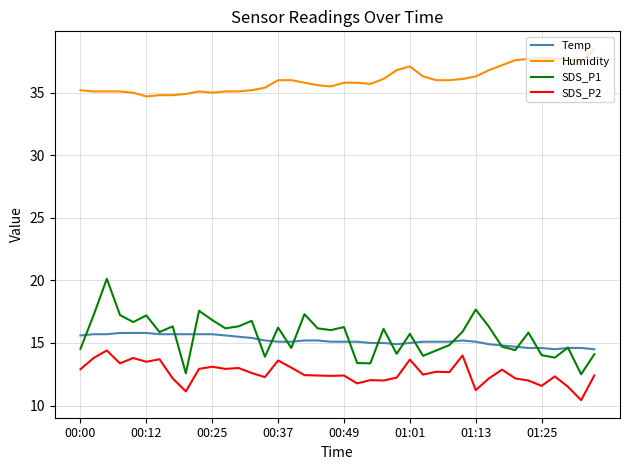

Does the chart have visible grid lines?

Yes